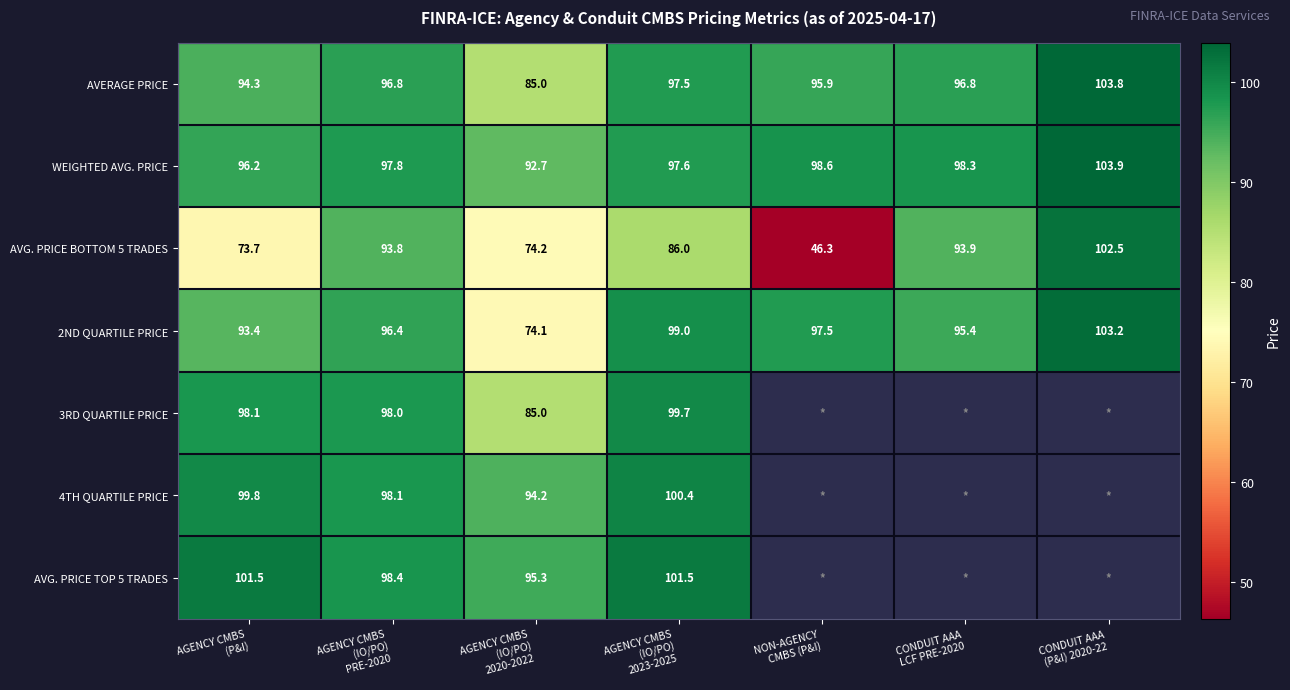

What is the sum of all WEIGHTED AVG. PRICE values?

685.1